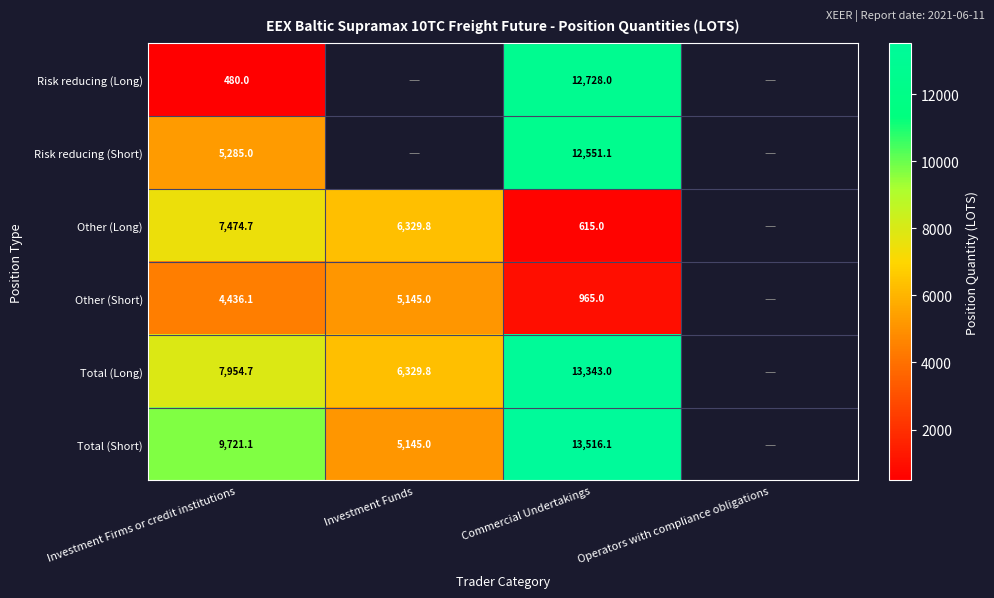

What is the smallest value displayed?

480.0